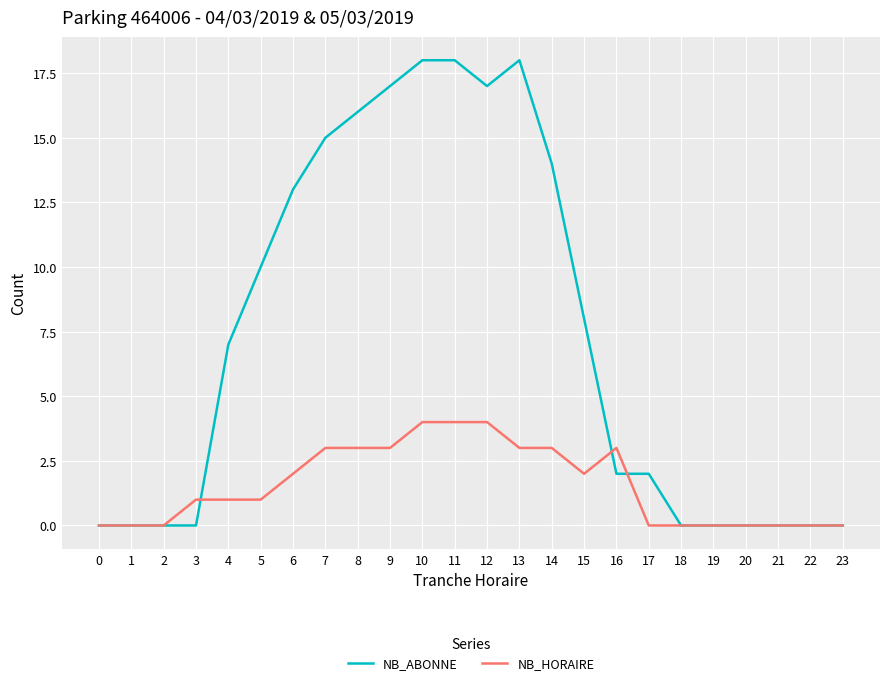

Count the number of categories in the chart.

24